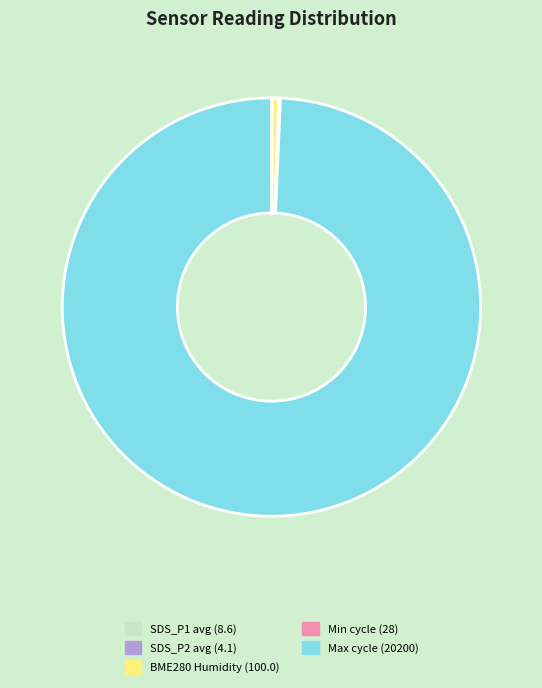

What is the largest slice in the pie chart?

Max cycle (20200)